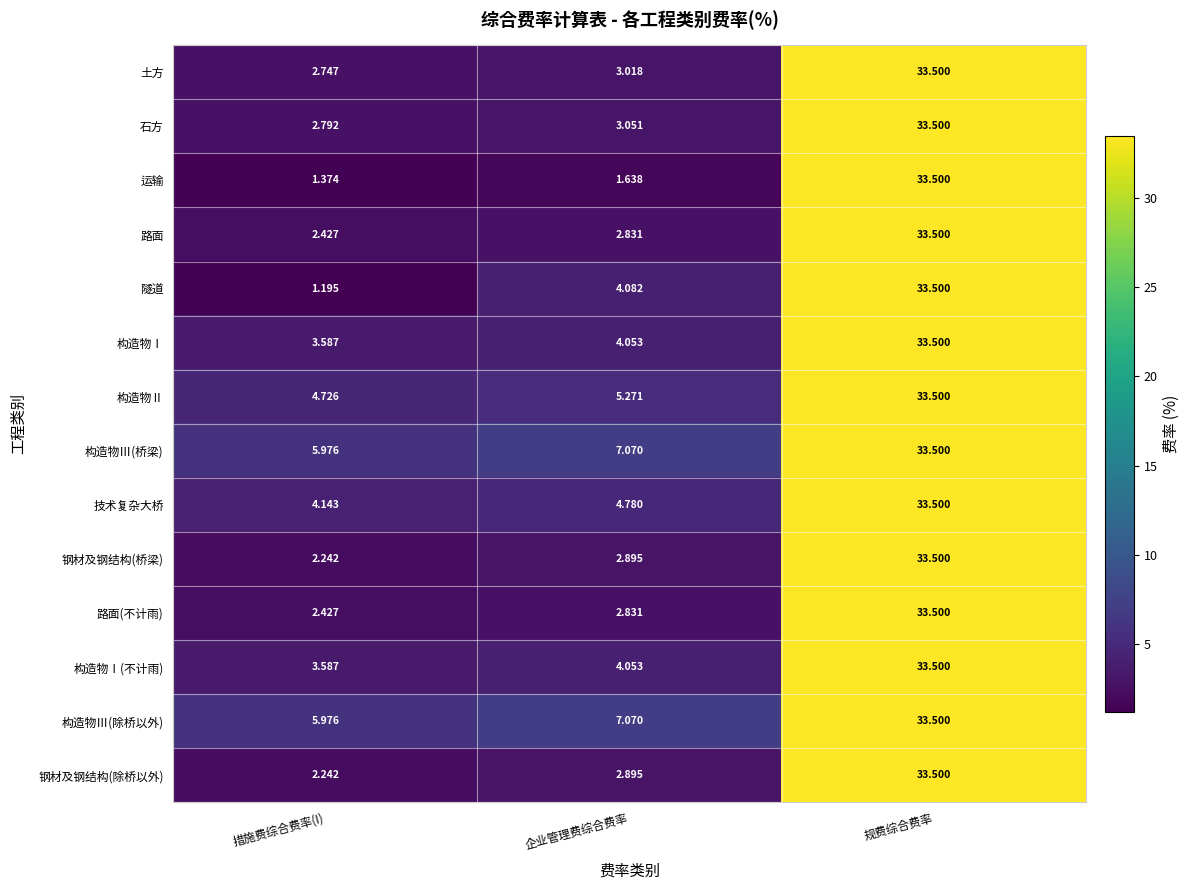

Rank the categories by 钢材及钢结构(除桥以外) value from highest to lowest.

规费综合费率, 企业管理费综合费率, 措施费综合费率(I)